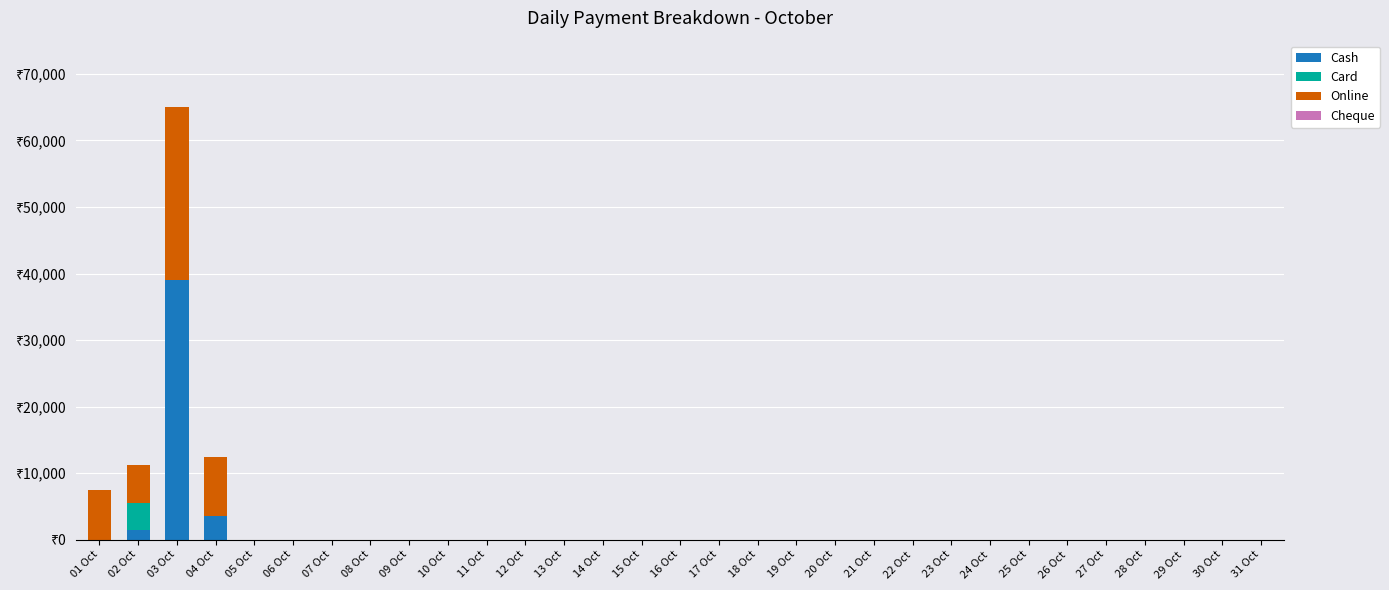

The Card series shows 0 at 13 Oct. True or false?

True